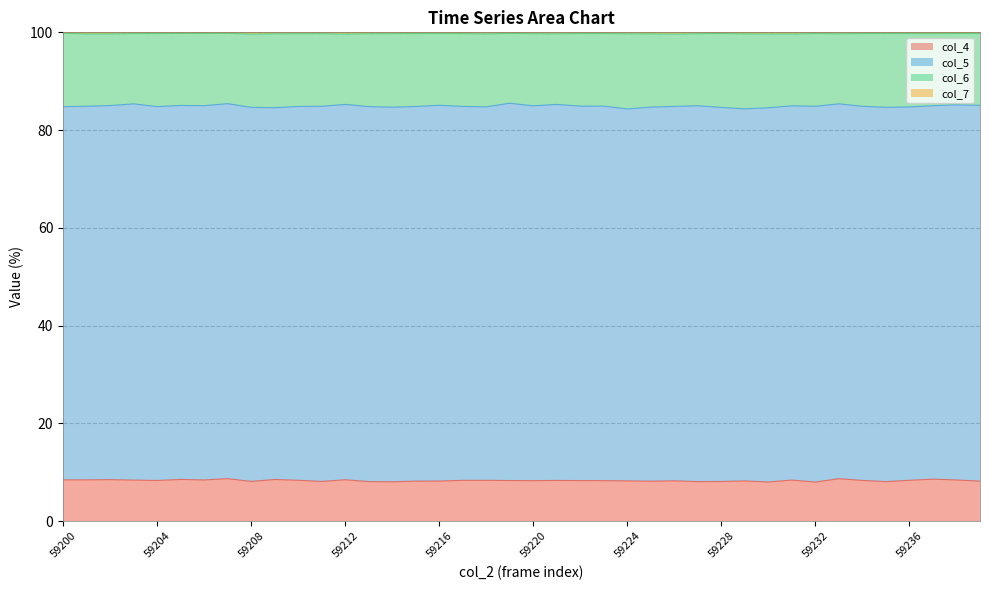

True or false: col_6 and col_7 cross at least once.

False